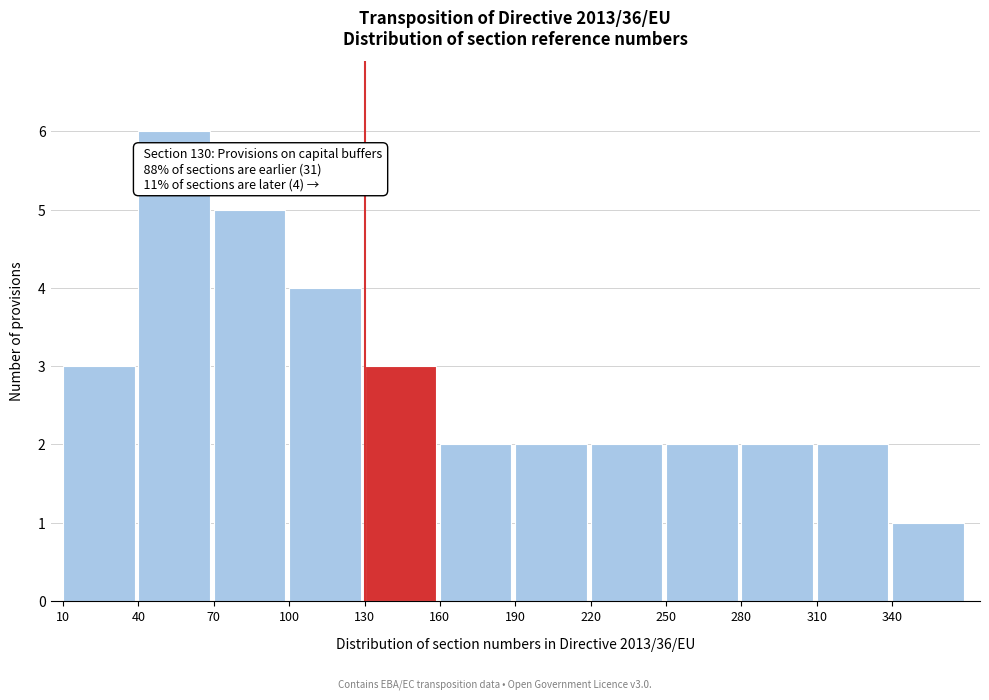

Reading right to left, list all the values displayed in this chart.

340=1	310=2	280=2	250=2	220=2	190=2	160=2	130=3	100=4	70=5	40=6	10=3